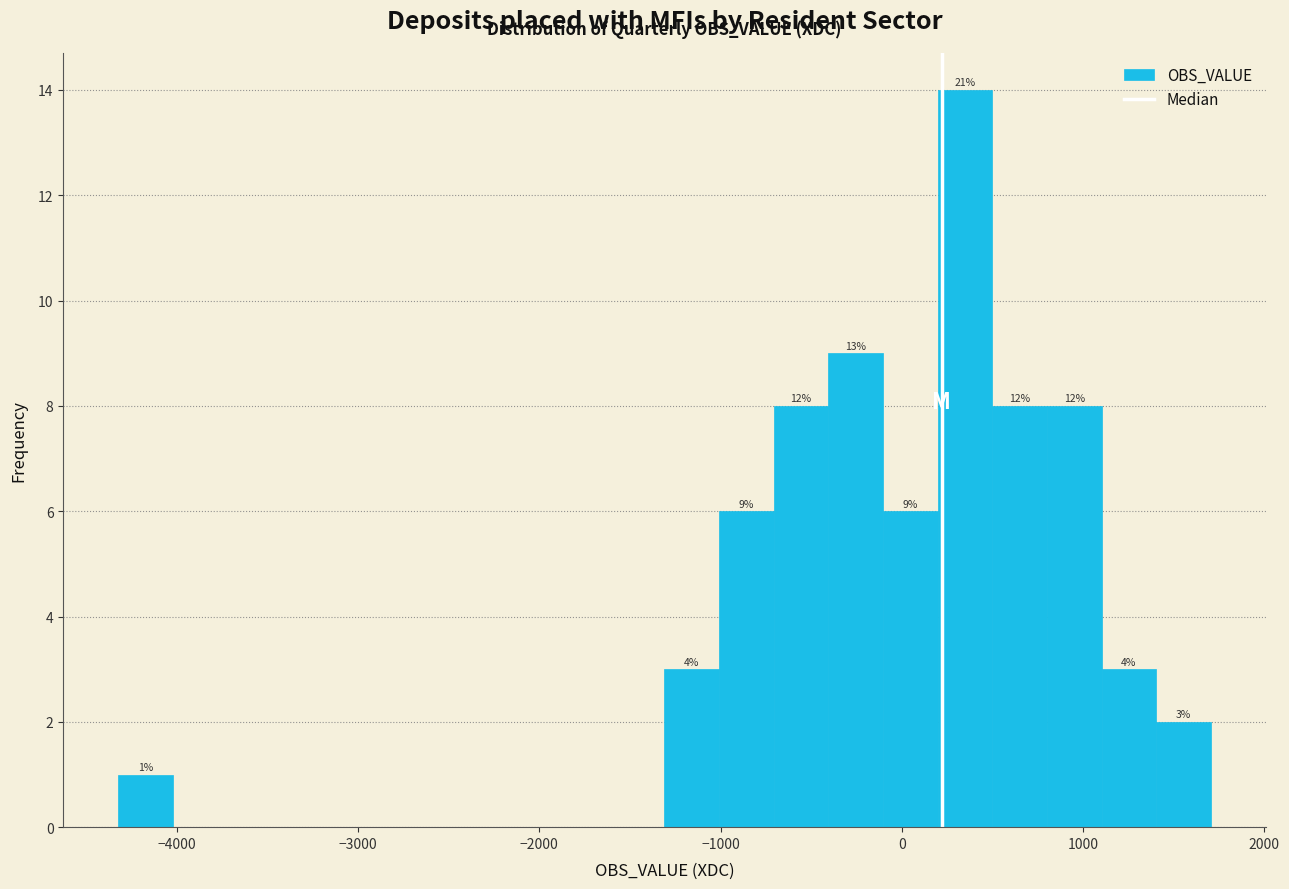

Around what value on the x-axis is the tallest bar? Give the approximate position of its centre, as read against the axis.

300